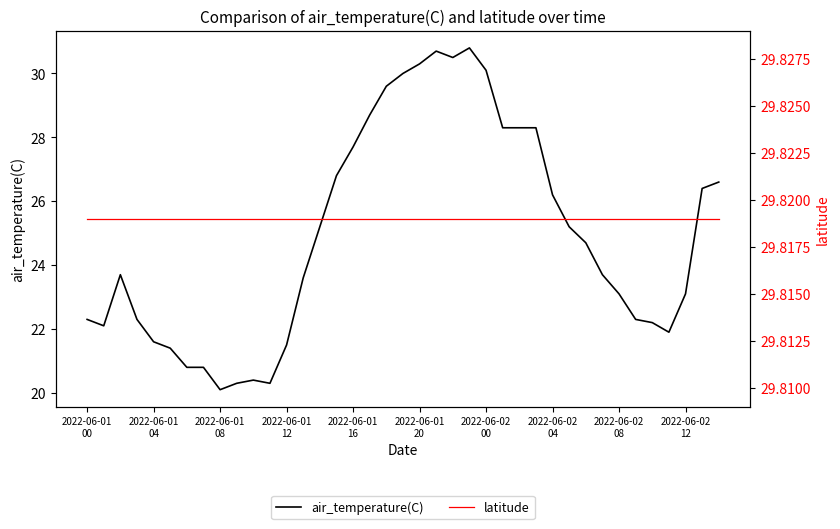

After their last crossing, which series has the higher values: latitude or air_temperature(C)?

latitude